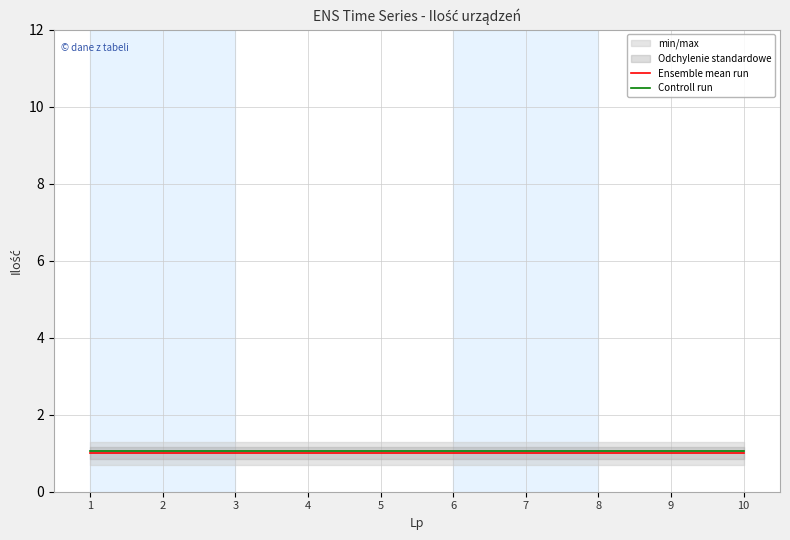

Is the value of Controll run at 6 greater than the value of Ensemble mean run at 4?

Yes